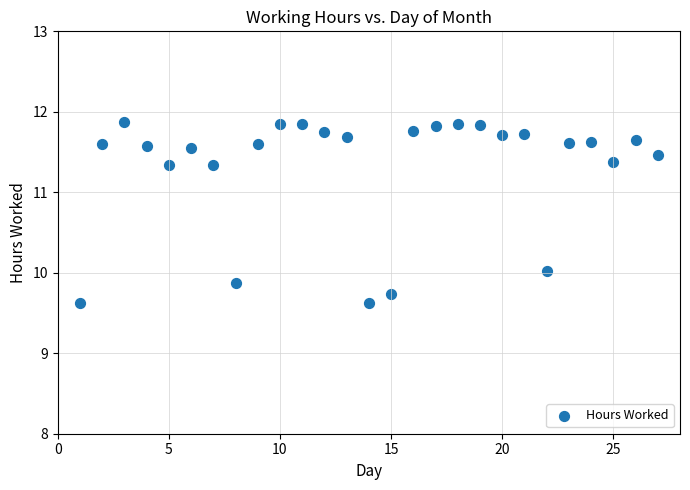

What is the range of X values (max minus min)?

26.0